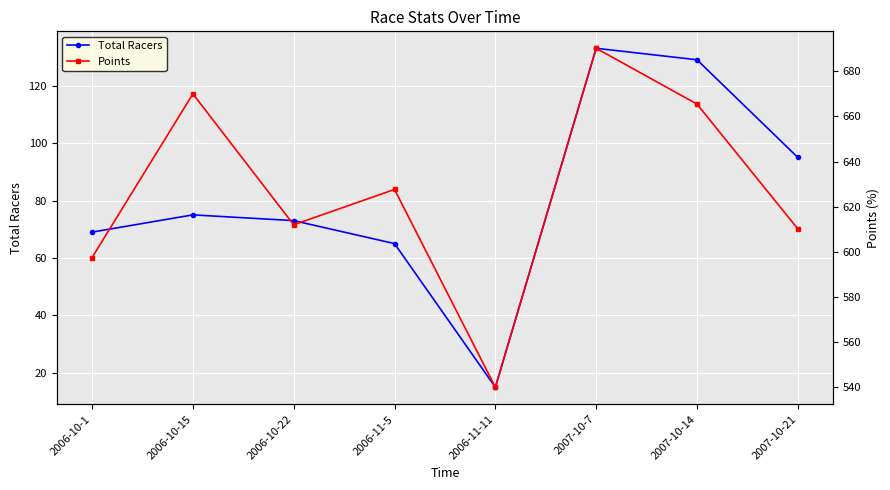

At how many categories does at least one series exceed 277?

8